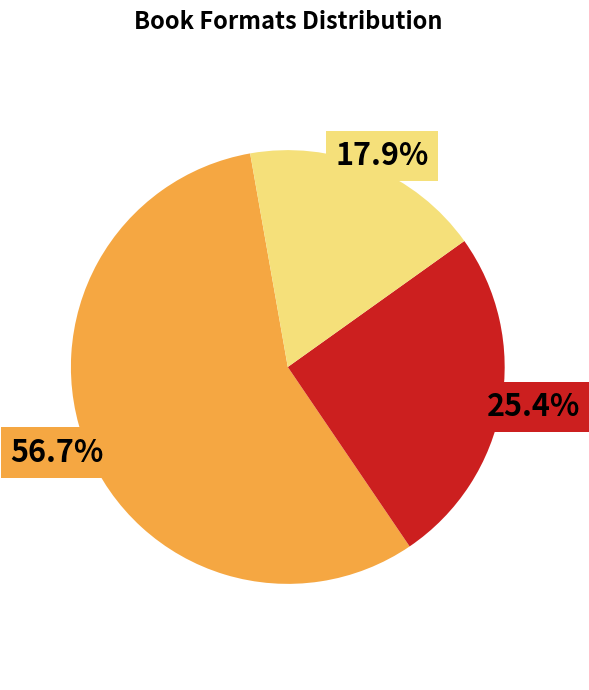

Does any single category account for the majority?

Yes